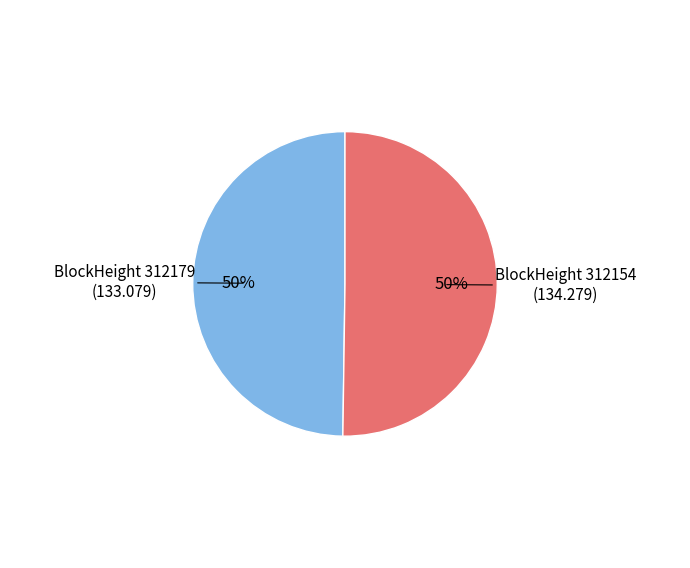

How many slices are in this pie chart?

2